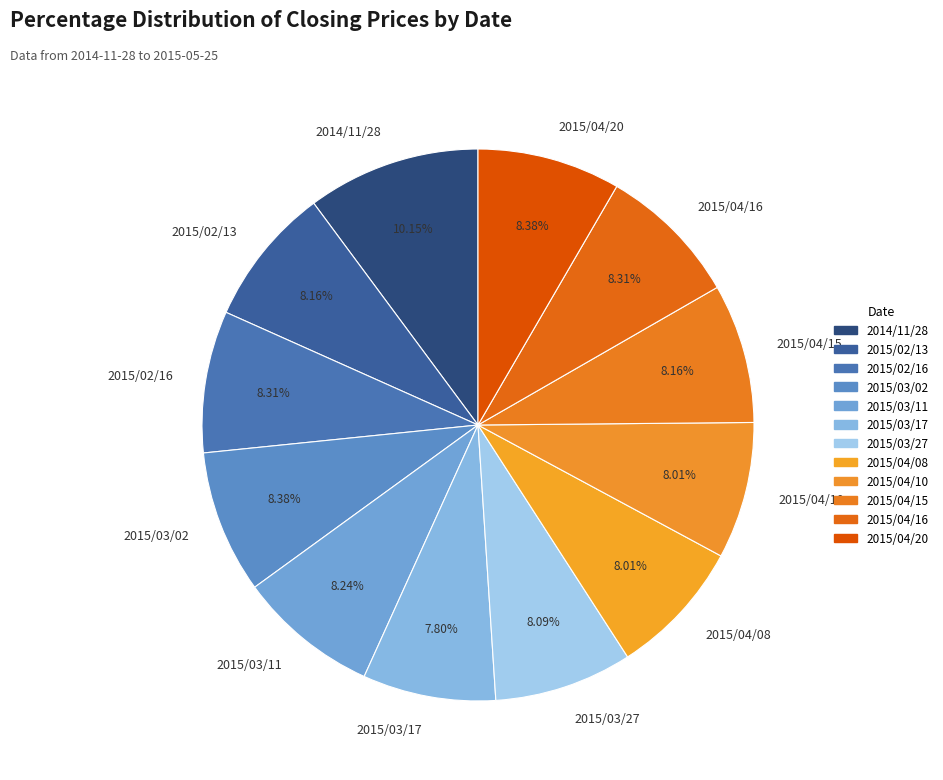

To the nearest percent, what portion does 2014/11/28 represent?

10%